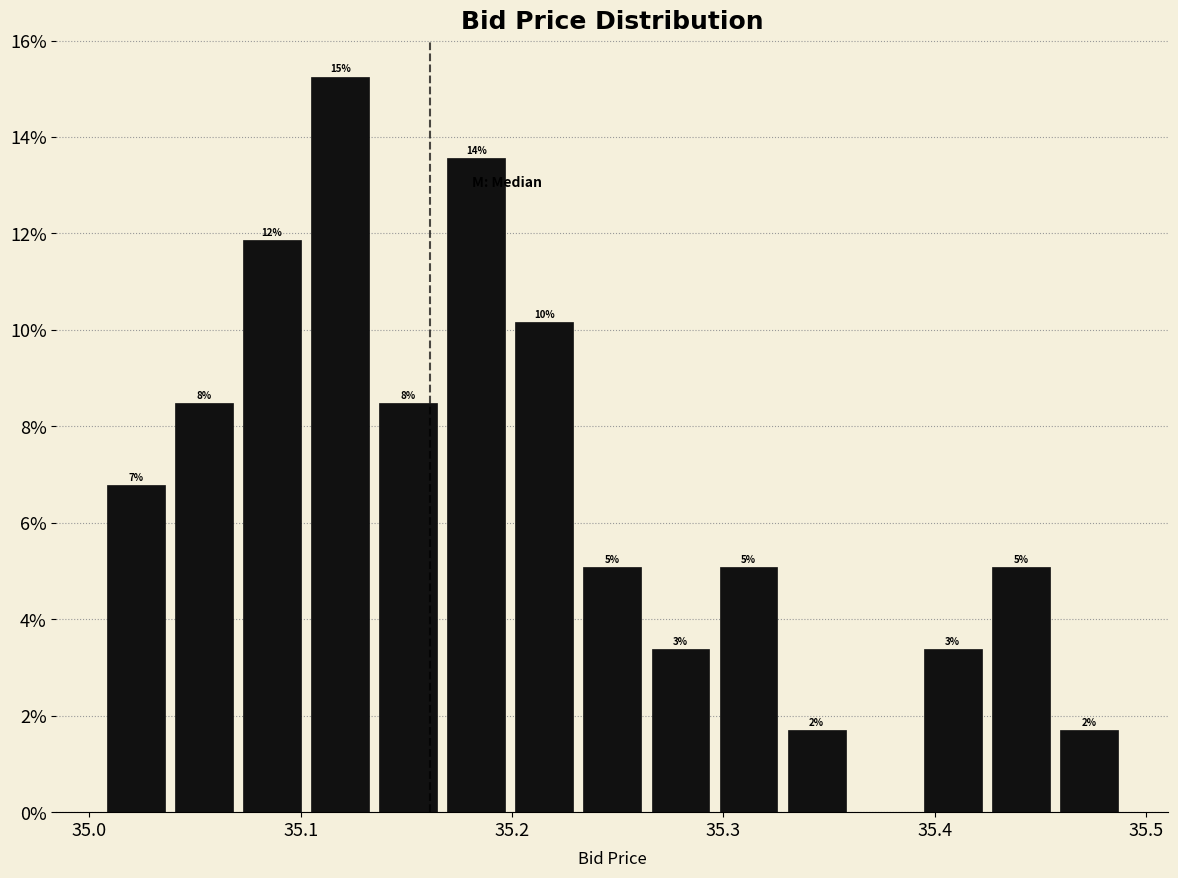

Read against the x-axis, roughly where is the centre of the tallest bar?

35.12